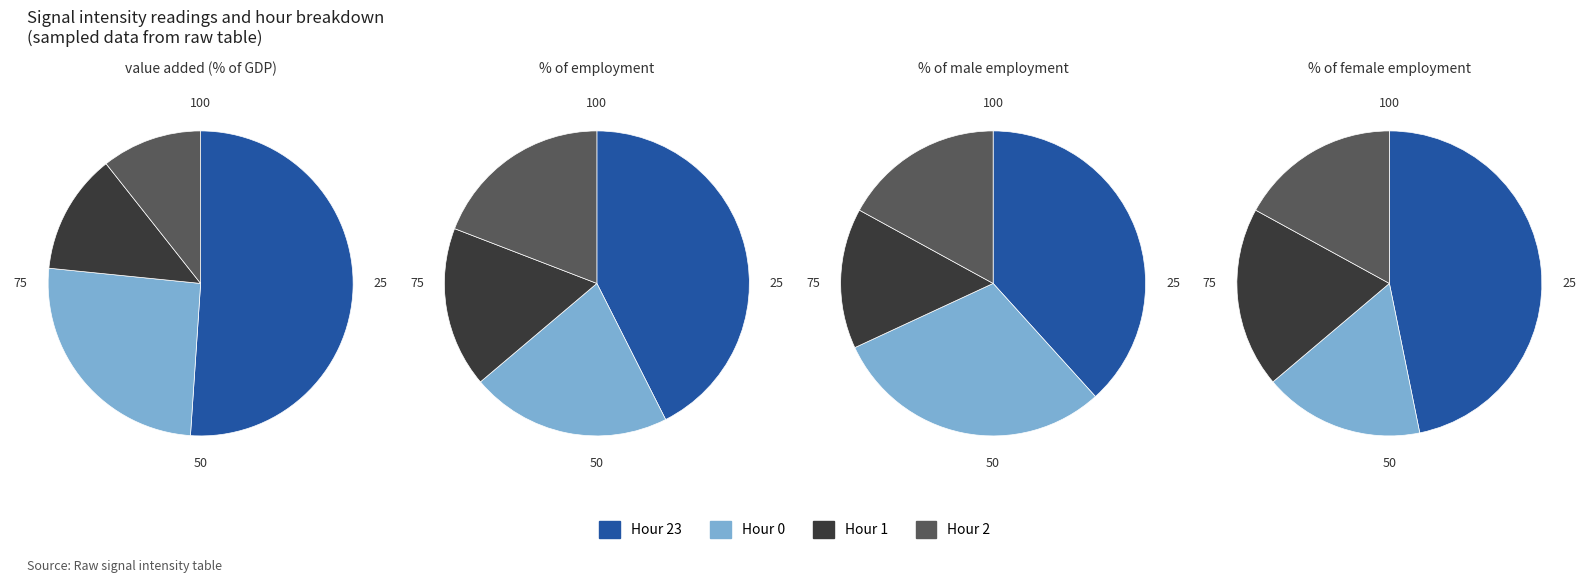

What is the total percentage of hour_0 and hour_2?

34.3%